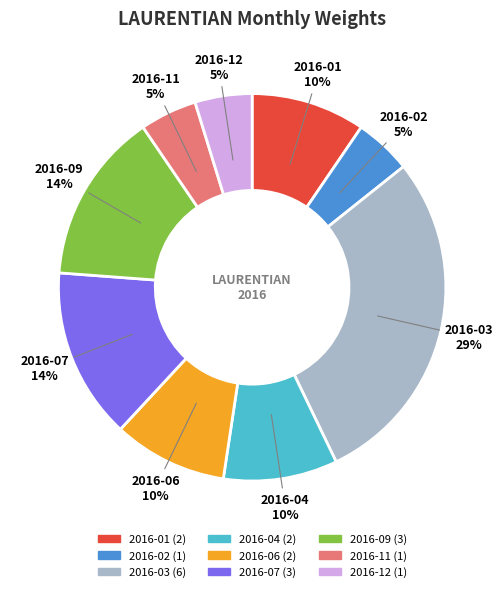

Does any single category account for the majority?

No